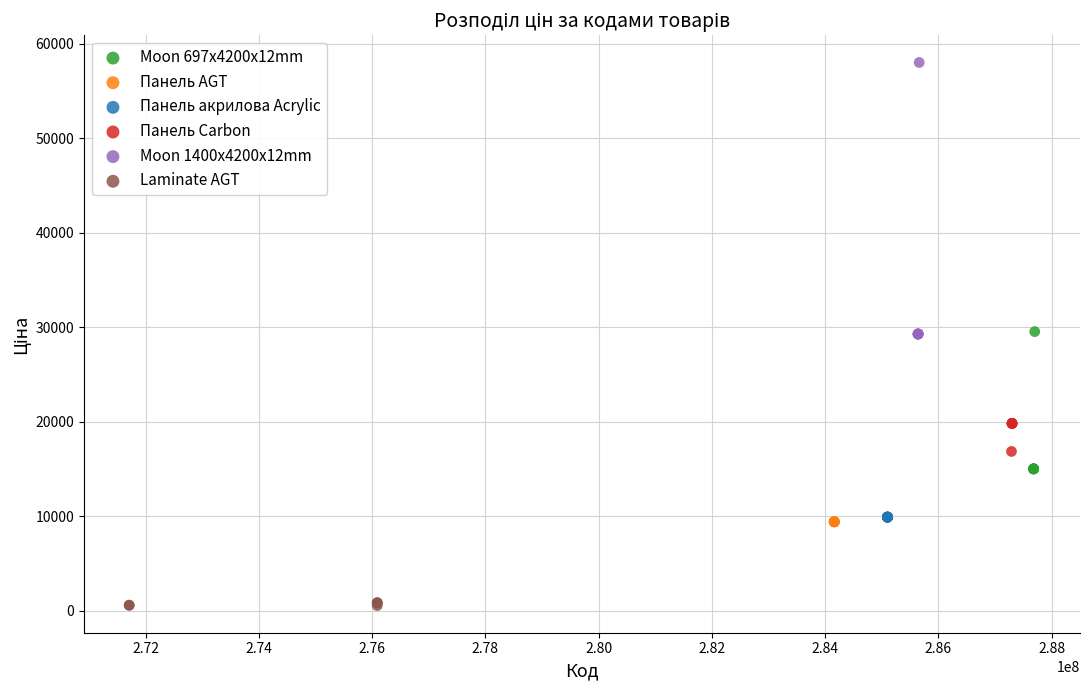

What are all the series names shown in the legend?

Moon 697x4200x12mm, Панель AGT, Панель акрилова Acrylic, Панель Carbon, Moon 1400x4200x12mm, Laminate AGT